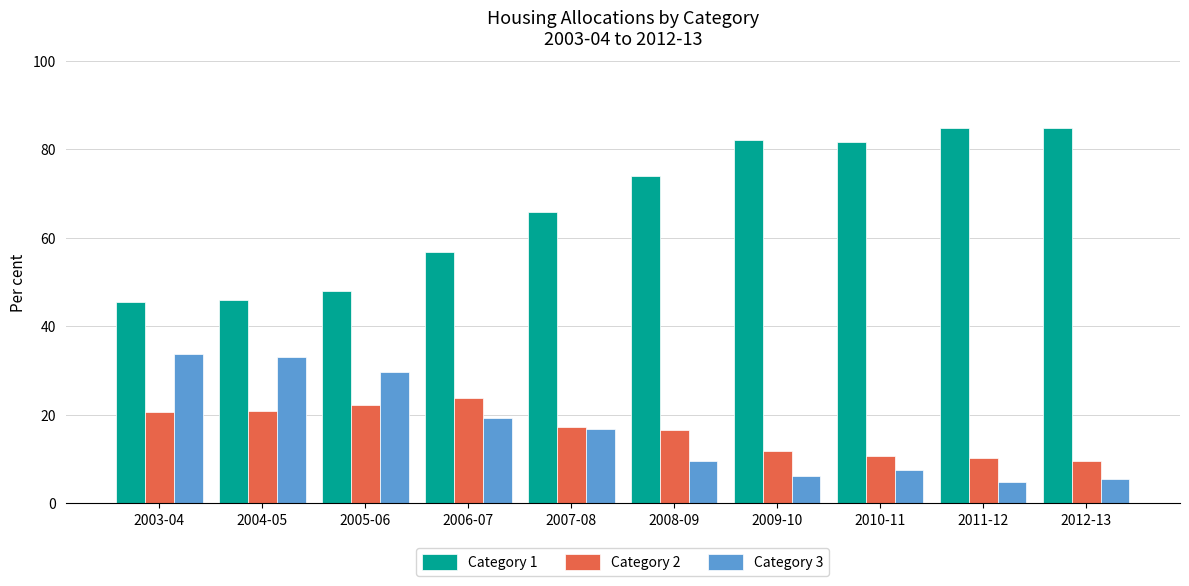

What is the difference between the maximum and minimum values in the Category 3 series?

28.8